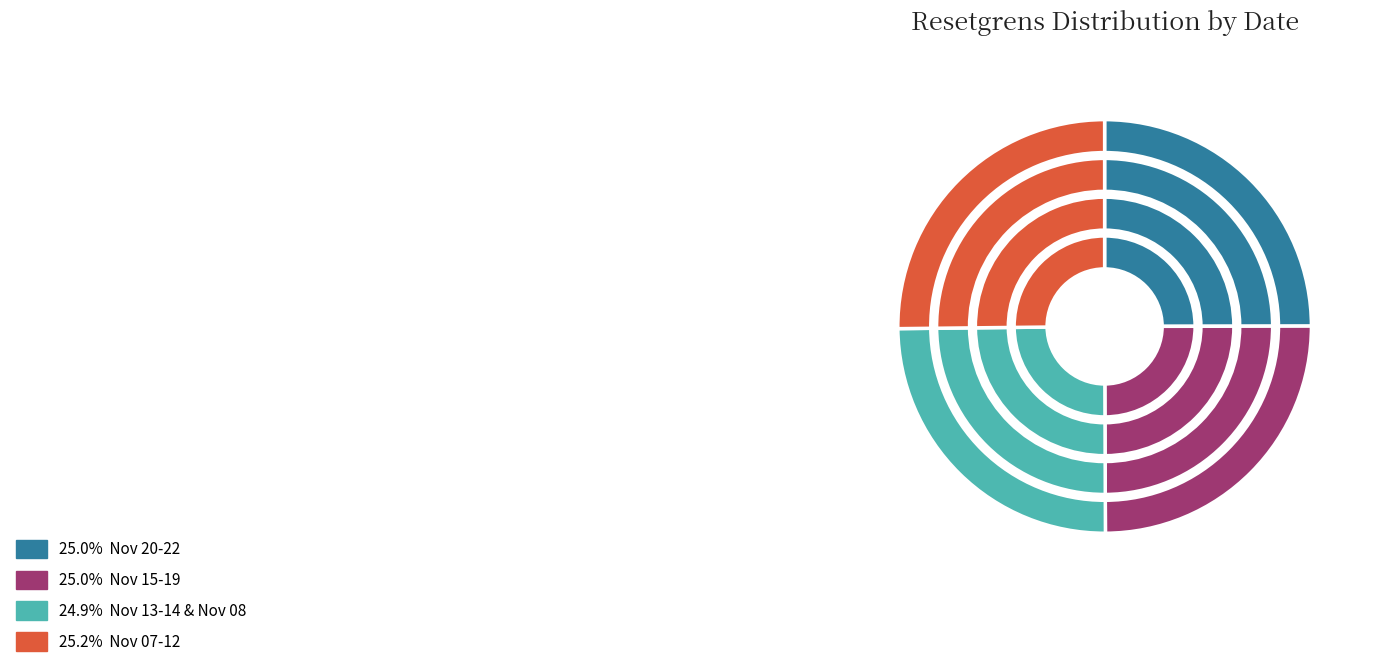

Combined, do 2024-11-19 and 2024-11-20 account for over 50%?

No